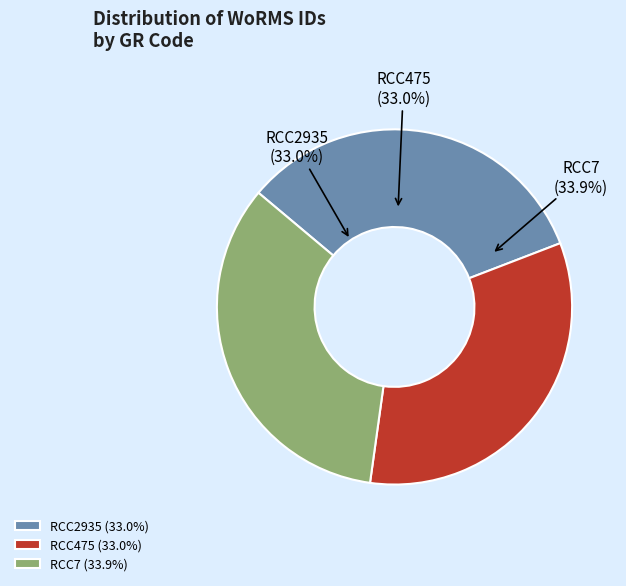

Which slice is the largest?

RCC7